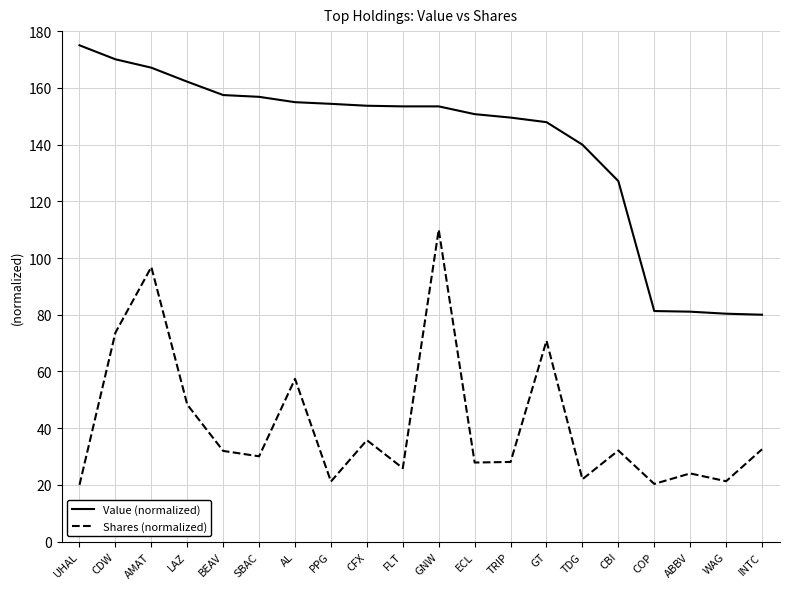

True or false: Value (normalized) and Shares (normalized) intersect in this chart.

False